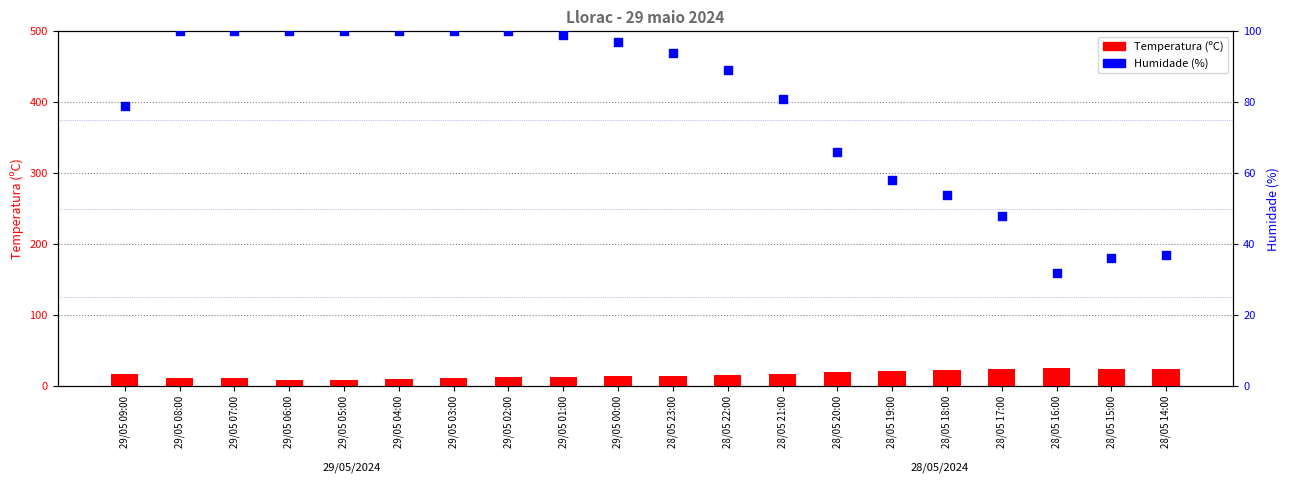

Which series has the largest total across all categories?

Humidade (%)